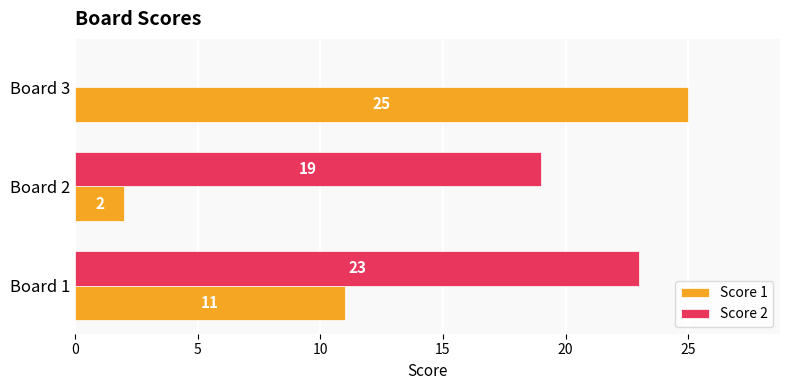

At which label does Score 1 reach its peak?

Board 3